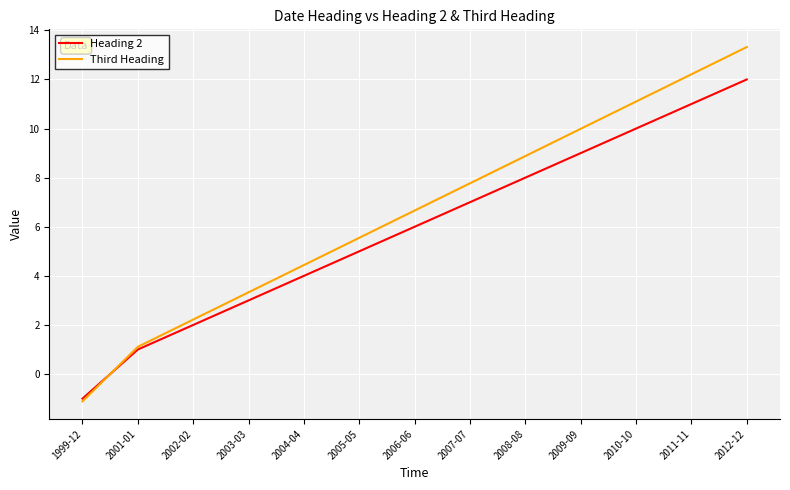

How many lines are shown in the chart?

2